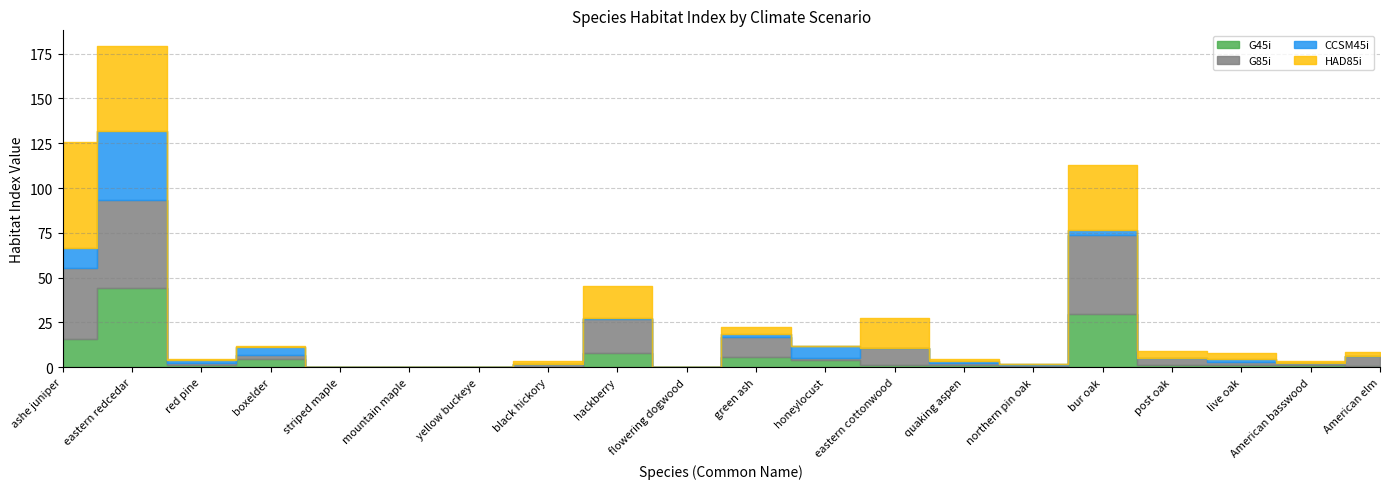

Reading right to left, extract all data points from this chart.

G45i: 0.7	1.2	1.1	1.4	29.9	0.8	1.4	1.2	4.0	5.5	0.0	8.1	0.2	0.0	0.0	0.0	4.4	1.5	44.5	15.5
G85i: 5.4	1.4	2.1	3.6	44.1	0.5	1.0	9.8	1.3	11.4	0.0	18.6	1.5	0.0	0.0	0.0	2.7	1.0	48.7	40.0
CCSM45i: 0.0	0.0	1.6	0.0	2.9	0.8	1.1	0.0	6.6	1.5	0.0	0.8	0.0	0.0	0.0	0.0	4.2	1.6	38.7	11.1
HAD85i: 2.2	0.9	3.1	4.1	36.0	0.0	1.0	16.3	0.0	4.3	0.0	18.0	1.7	0.0	0.0	0.0	0.6	0.6	47.1	59.0